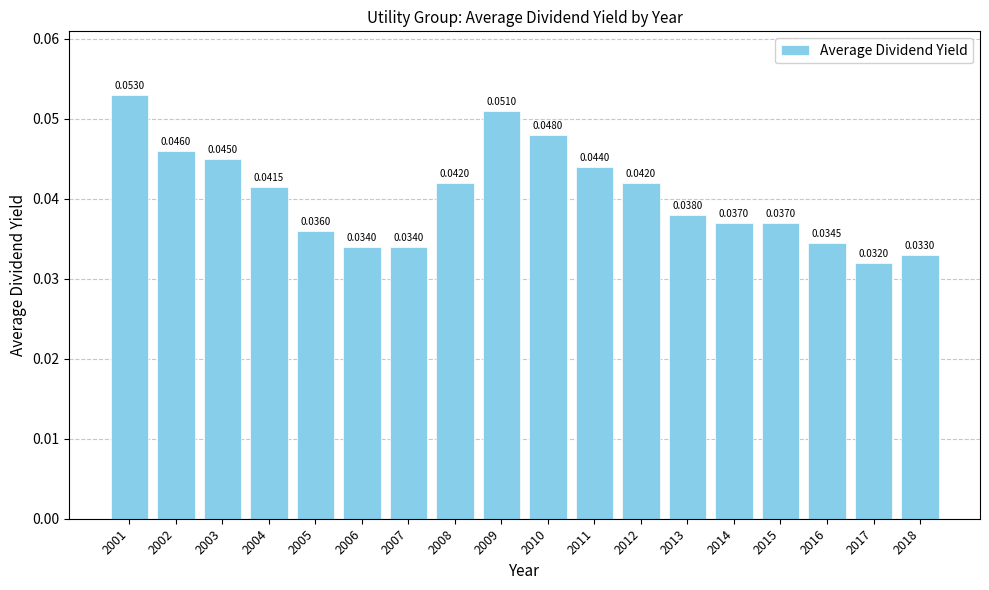

Between 2002 and 2004, which is larger?

2002